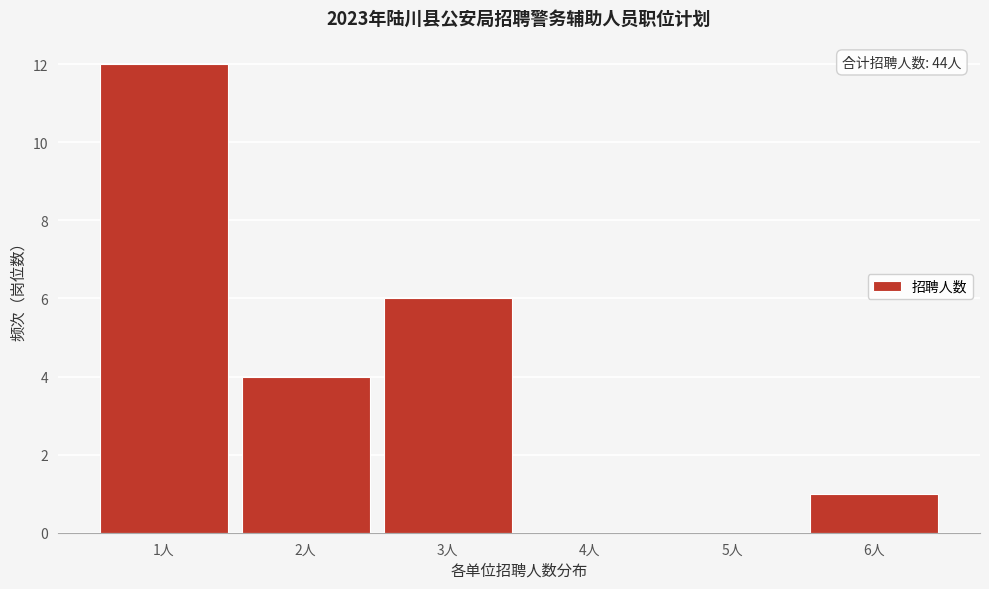

Reading left to right, transcribe all the data shown in this chart.

1人=12	2人=4	3人=6	4人=0	5人=0	6人=1